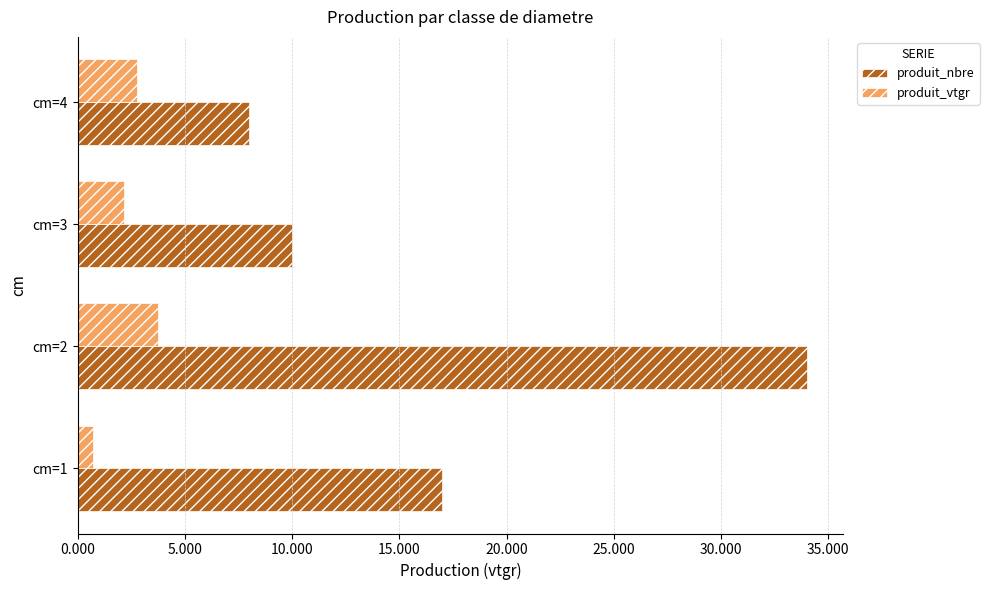

Which category has the highest value in the produit_vtgr series?

cm=2